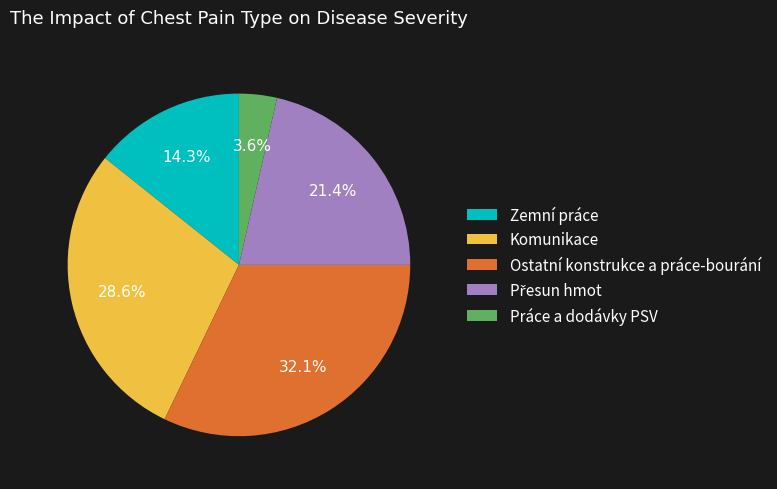

To the nearest percent, what portion does Komunikace represent?

29%